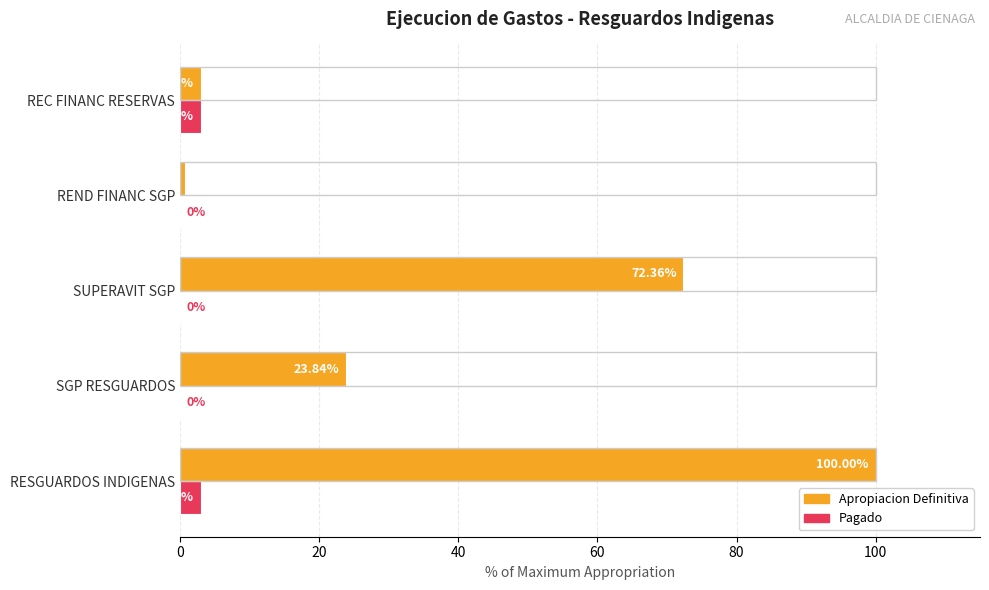

What is the sum of the Pagado values at REC FINANC RESERVAS and RESGUARDOS INDIGENAS?

6.0